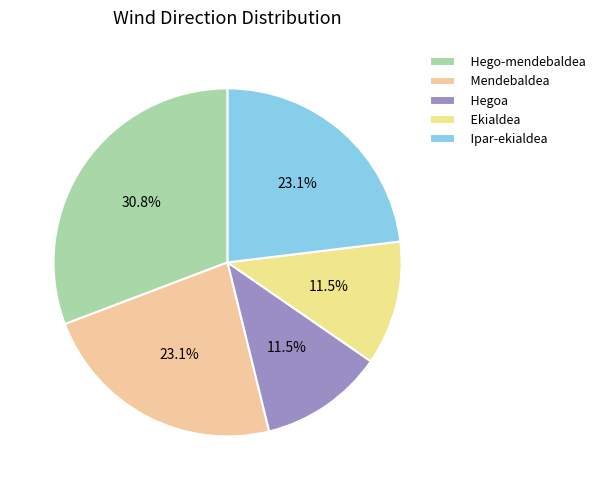

Is there a majority slice in this chart?

No